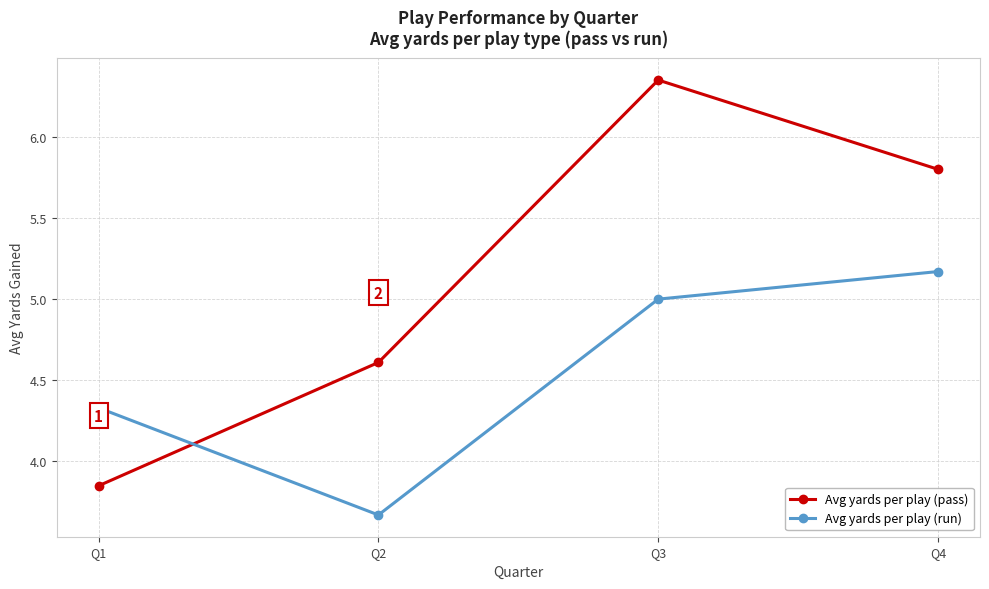

What value does the Avg yards per play (run) series have at Q3?

5.0